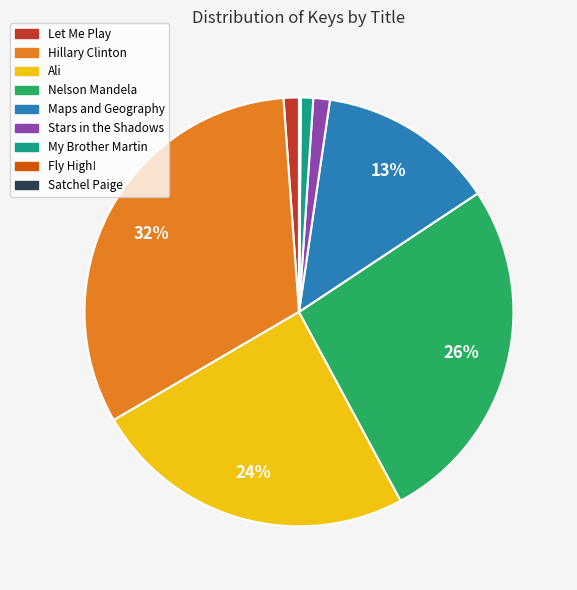

Does Hillary Clinton account for over 50% of the chart?

No